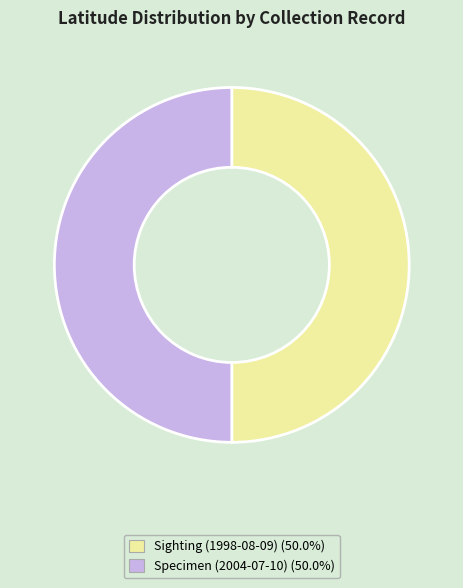

What is the ratio of the value at Sighting (1998-08-09) to the value at Specimen (2004-07-10)?

1.0